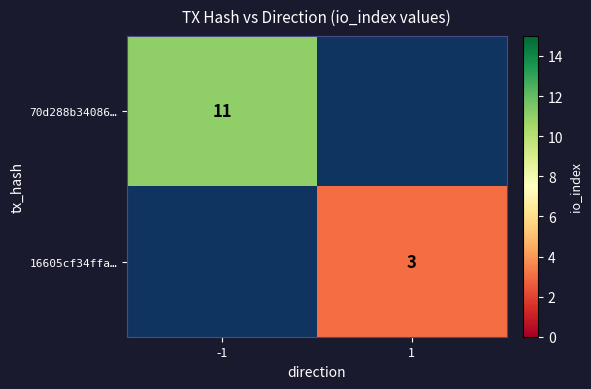

Which label corresponds to the smallest value in the chart?

1